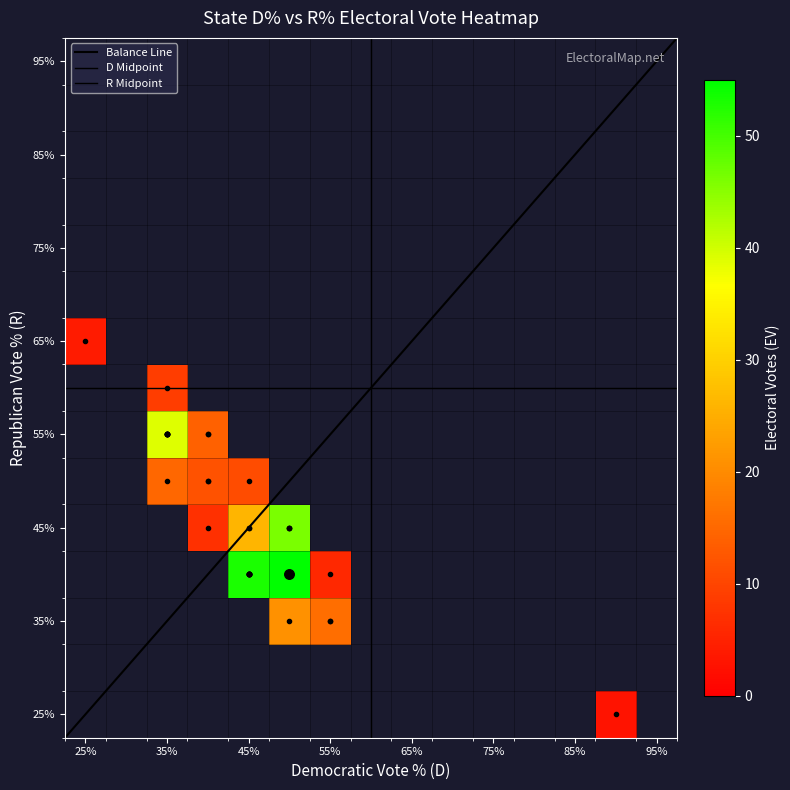

Where is D nearest to the value 58?

21